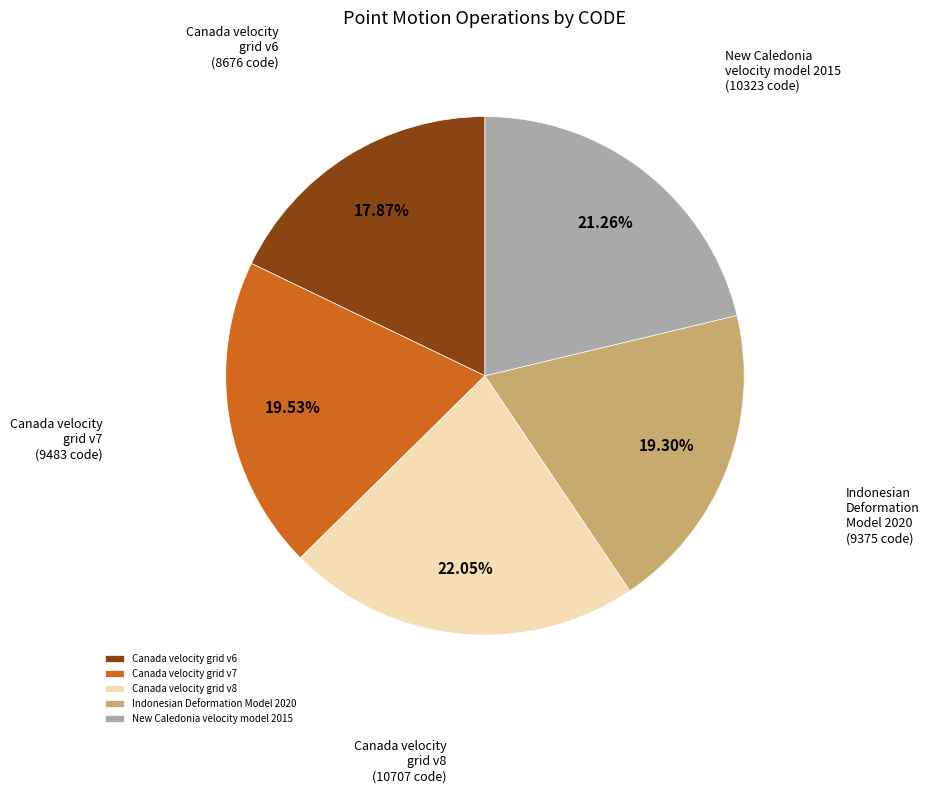

To the nearest percent, what is the difference between the largest and smallest slice percentages?

4%